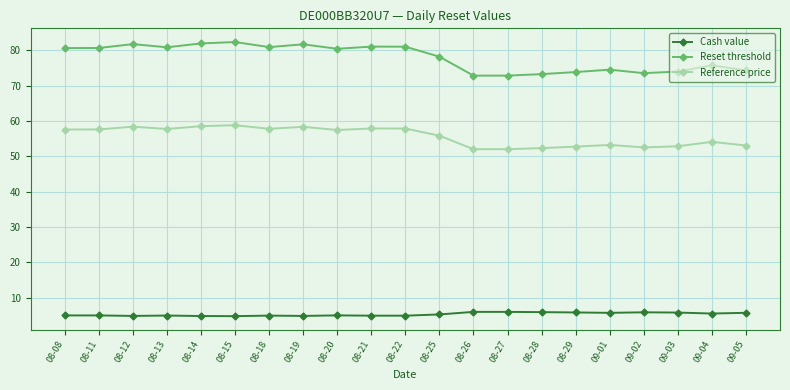

How many categories are shown in the chart?

21